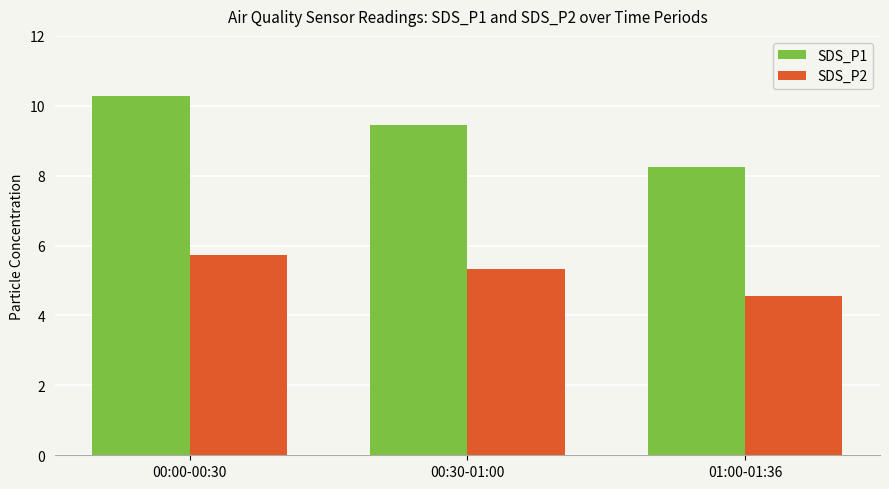

The value of SDS_P2 at 01:00-01:36 is 7.2. True or false?

False